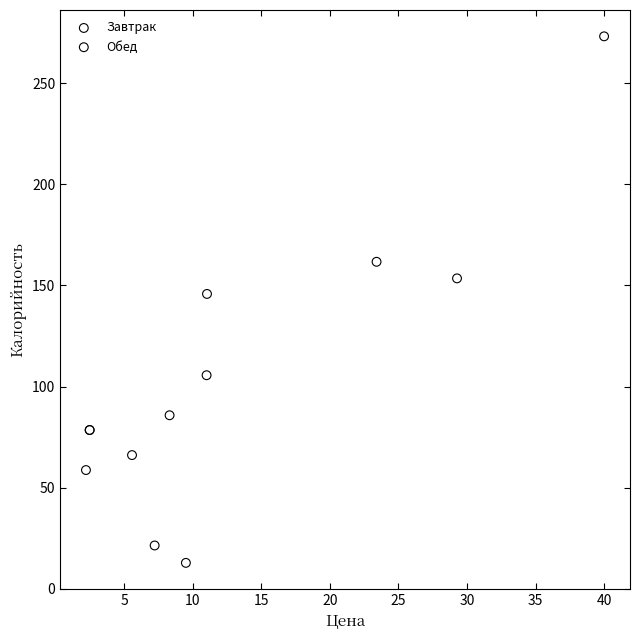

Which series contains the highest Y value?

Обед